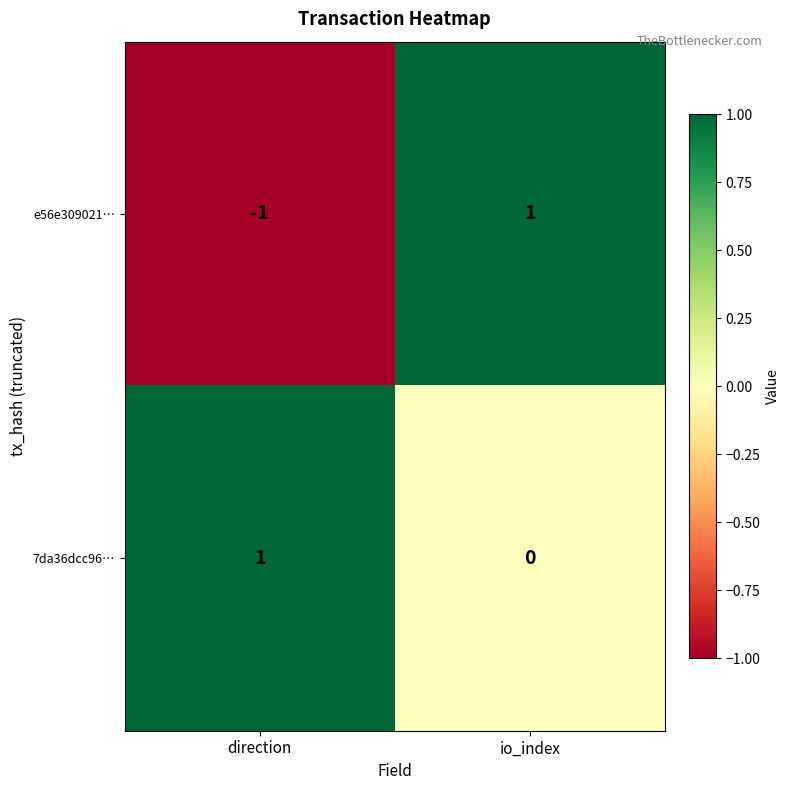

True or false: 7da36dcc96… has a value of 1 at direction.

True